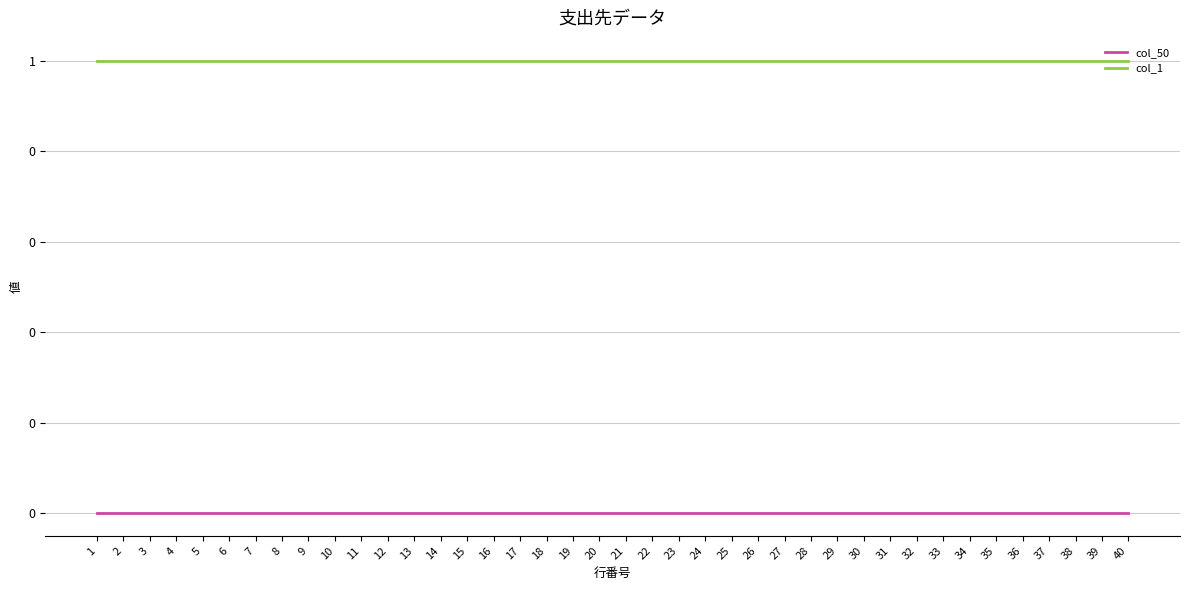

True or false: col_50 has more than 0 interior local peaks.

False